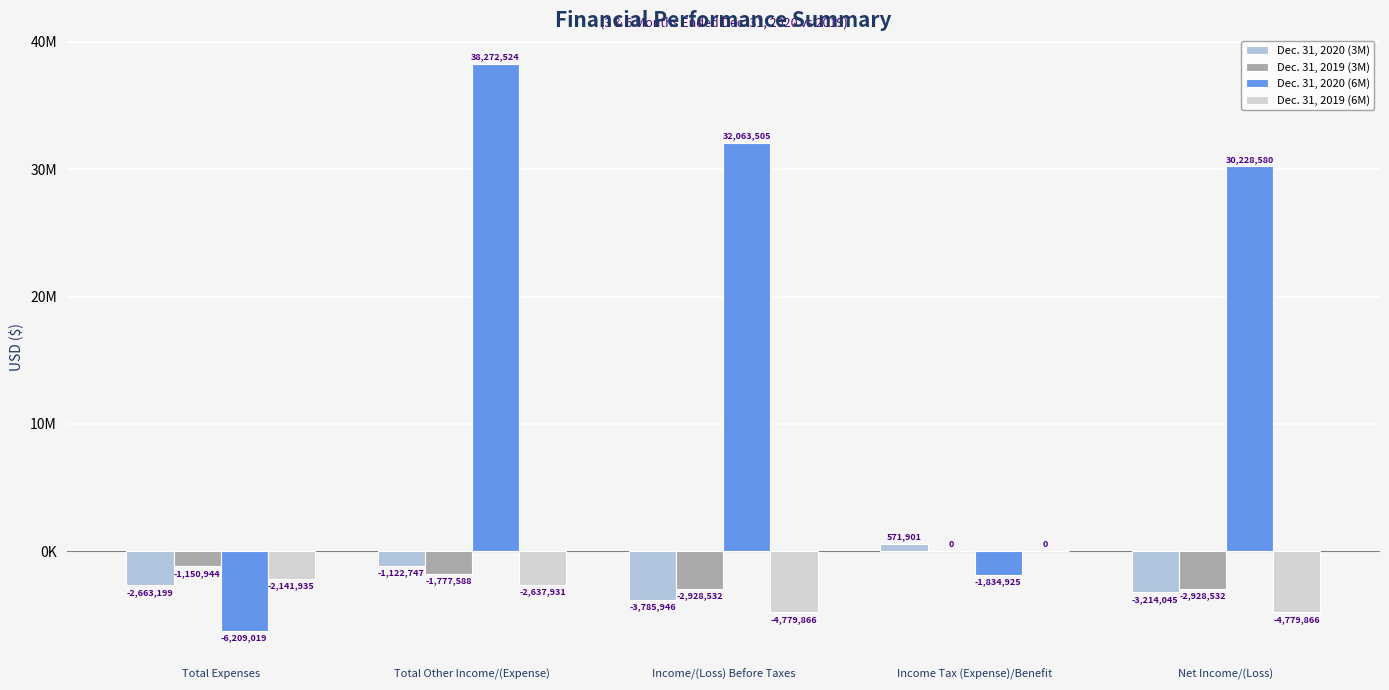

Rank the series by their maximum value, from lowest to highest.

Dec. 31, 2019 (3M), Dec. 31, 2019 (6M), Dec. 31, 2020 (3M), Dec. 31, 2020 (6M)